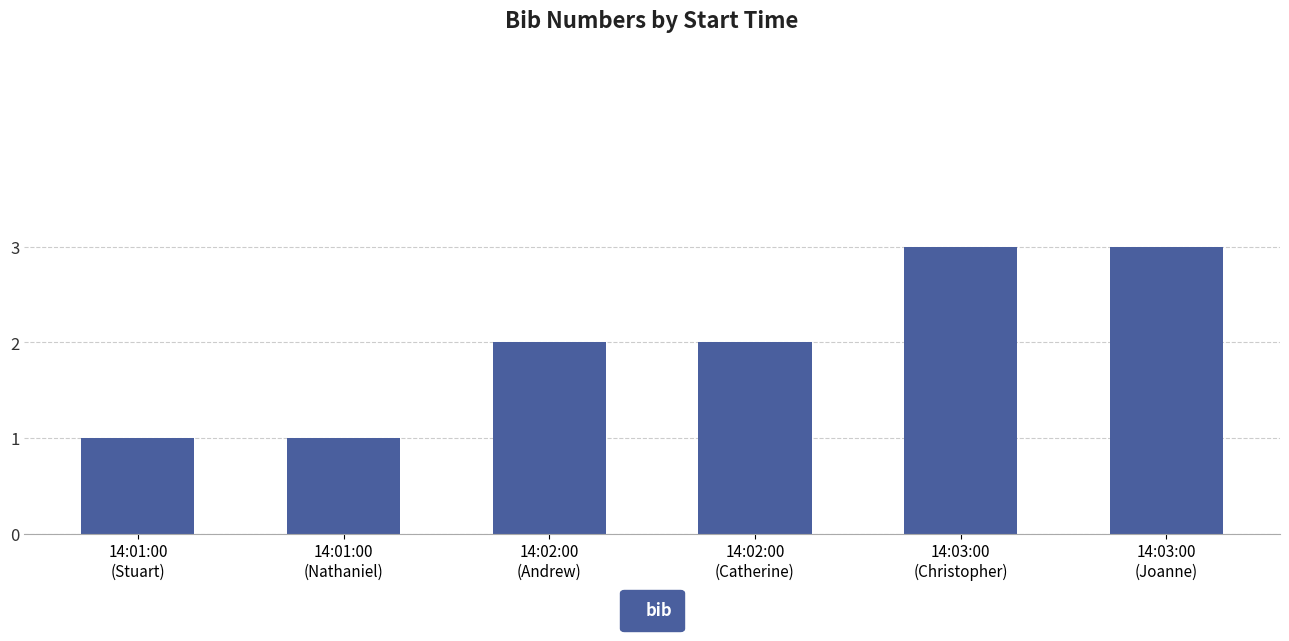

What is the difference between the maximum and minimum values?

2